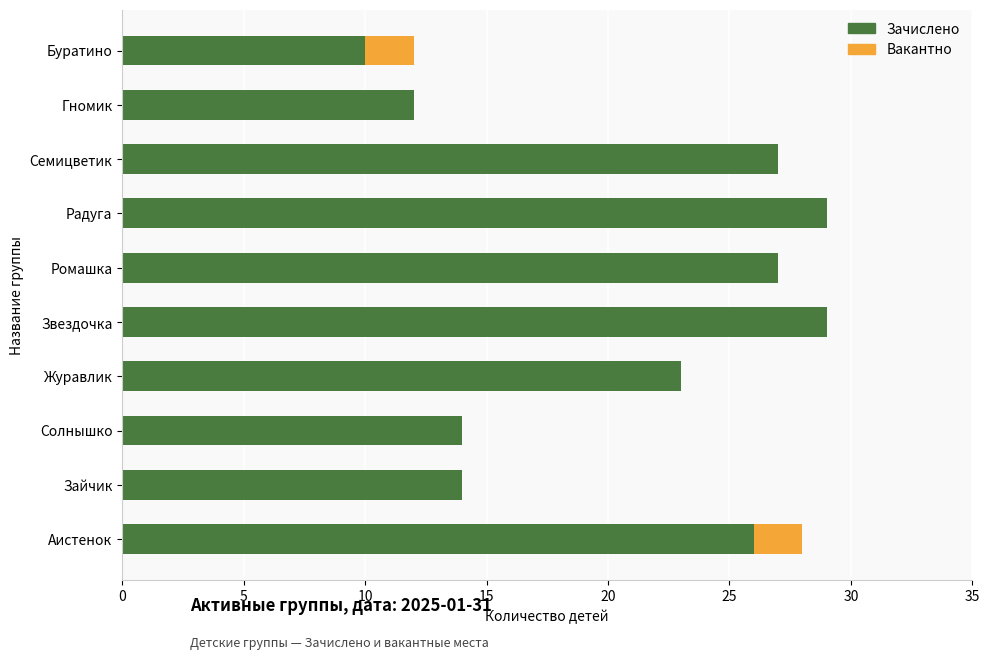

The Зачислено series shows 29 at Радуга. True or false?

True